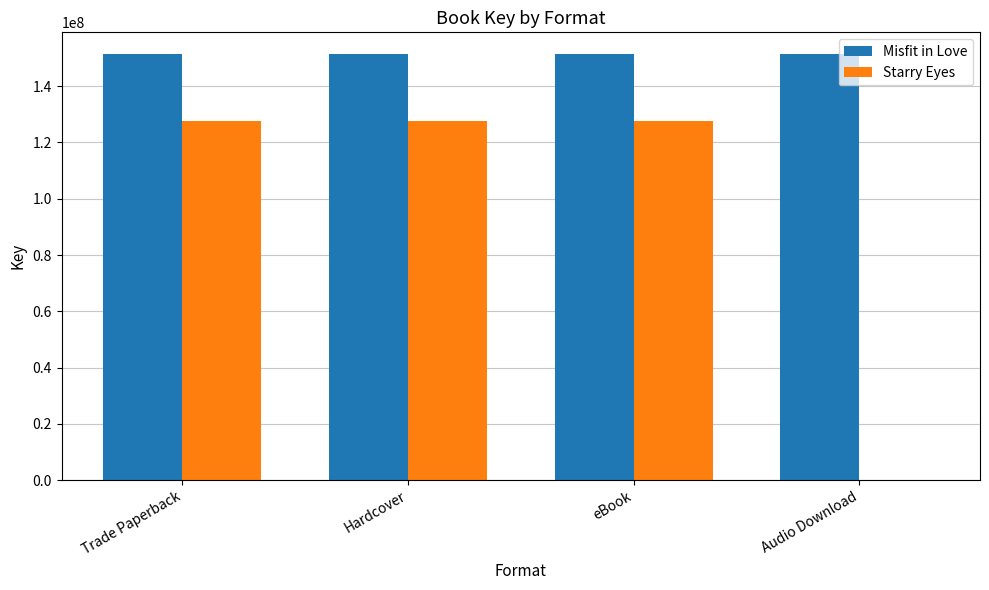

What is the total value across all series at Trade Paperback?

279167951